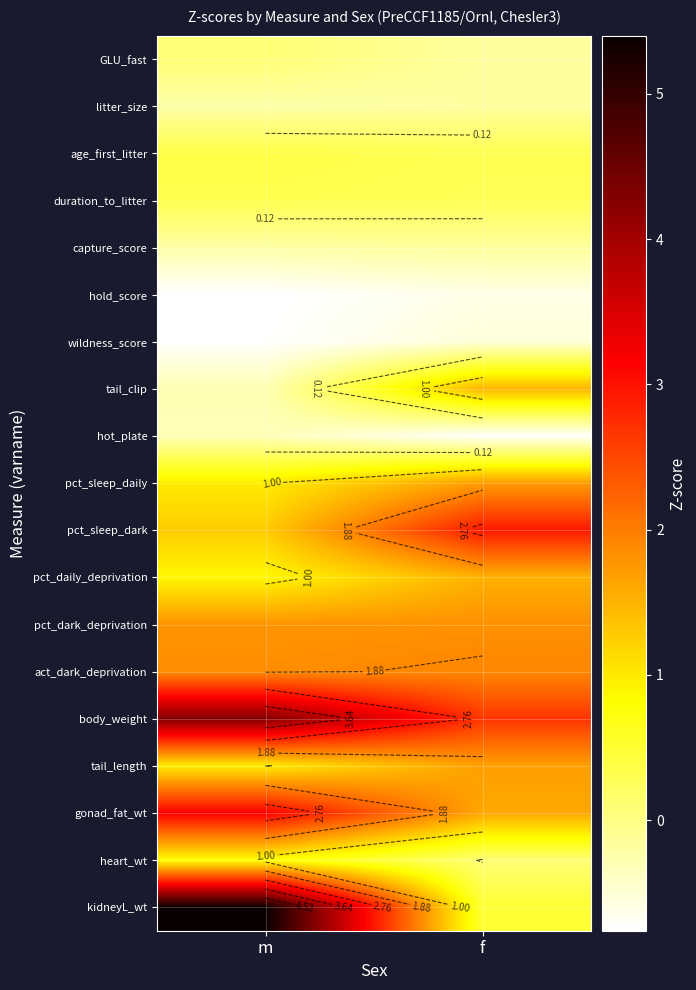

At which category is the sum across all series the highest?

m